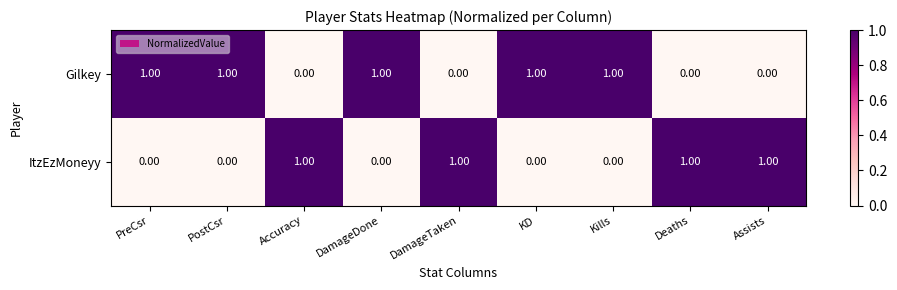

What is the sum of all Gilkey values?

5